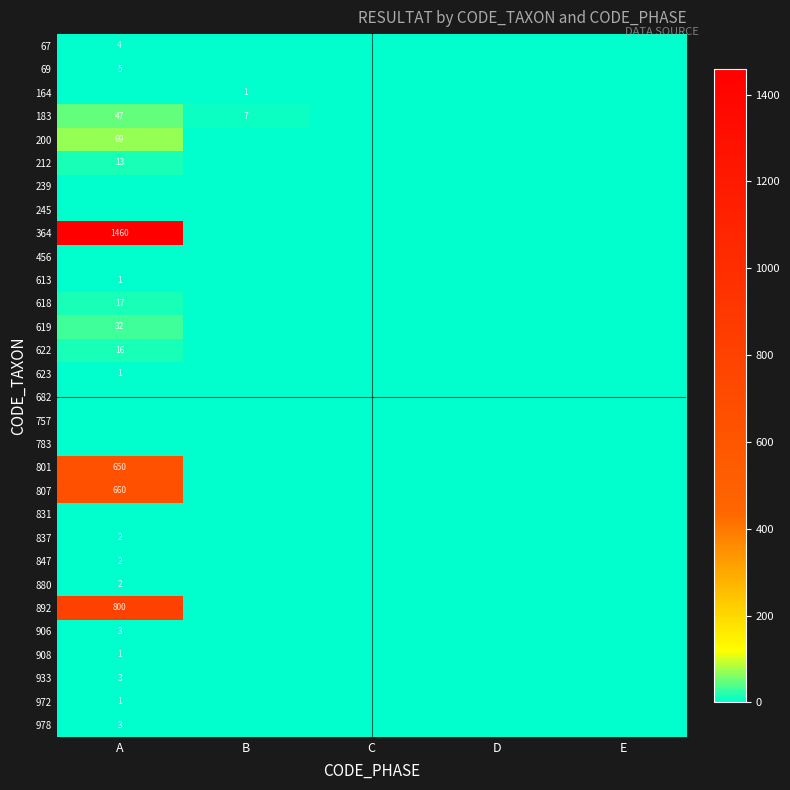

At which category is the sum across all series the highest?

A